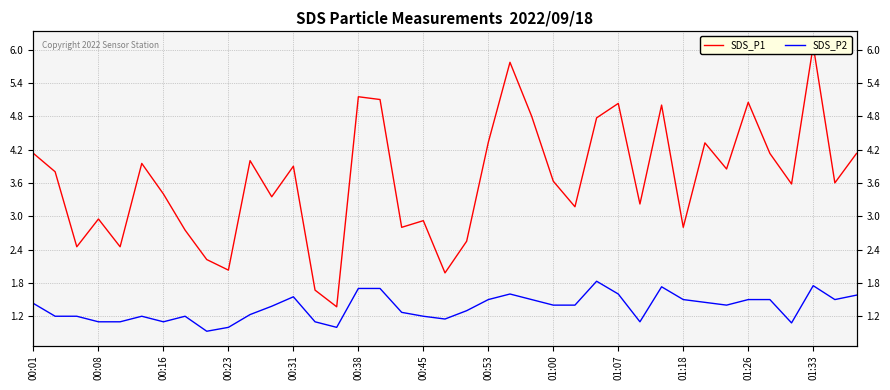

At how many categories does at least one series exceed 5?

6